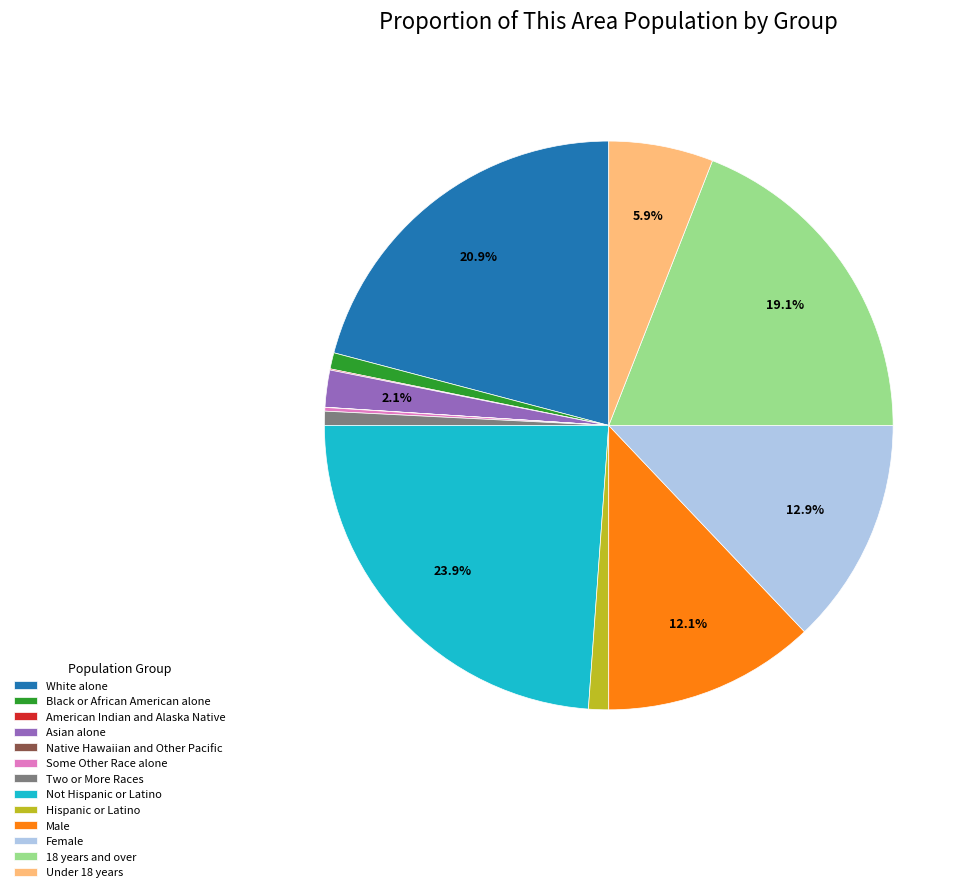

Which slice is the largest?

Not Hispanic or Latino